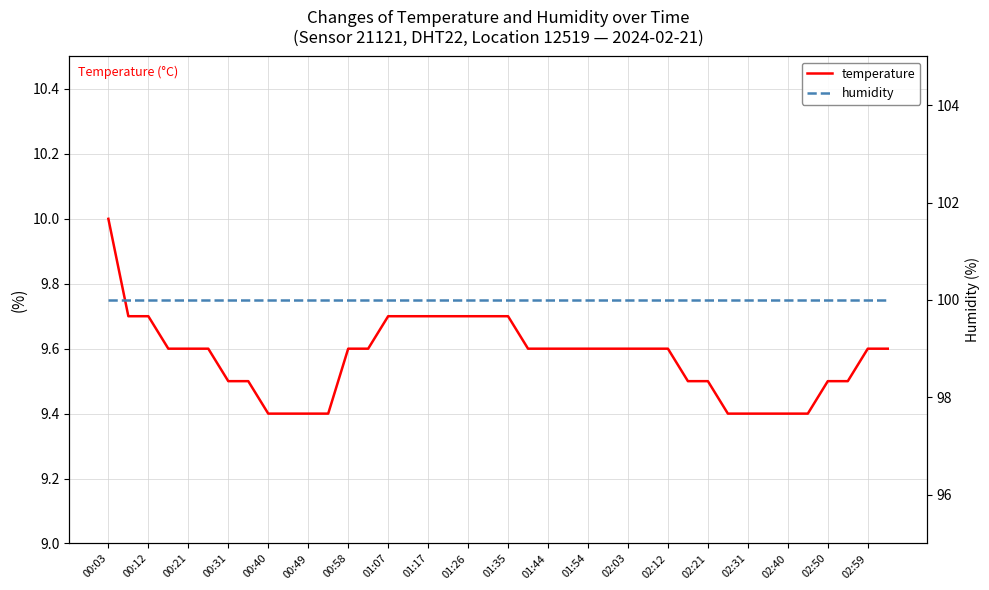

Which series has the widest spread of values?

temperature